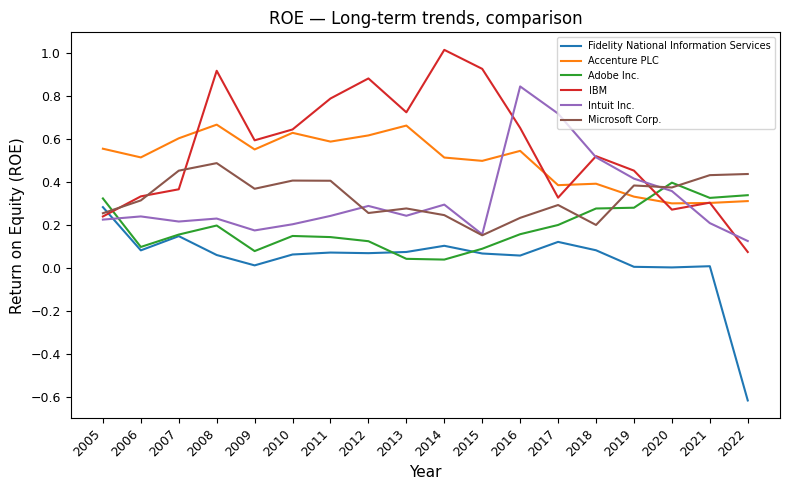

In Intuit Inc., how many points are higher than both neighbors (excluding endpoints)?

5